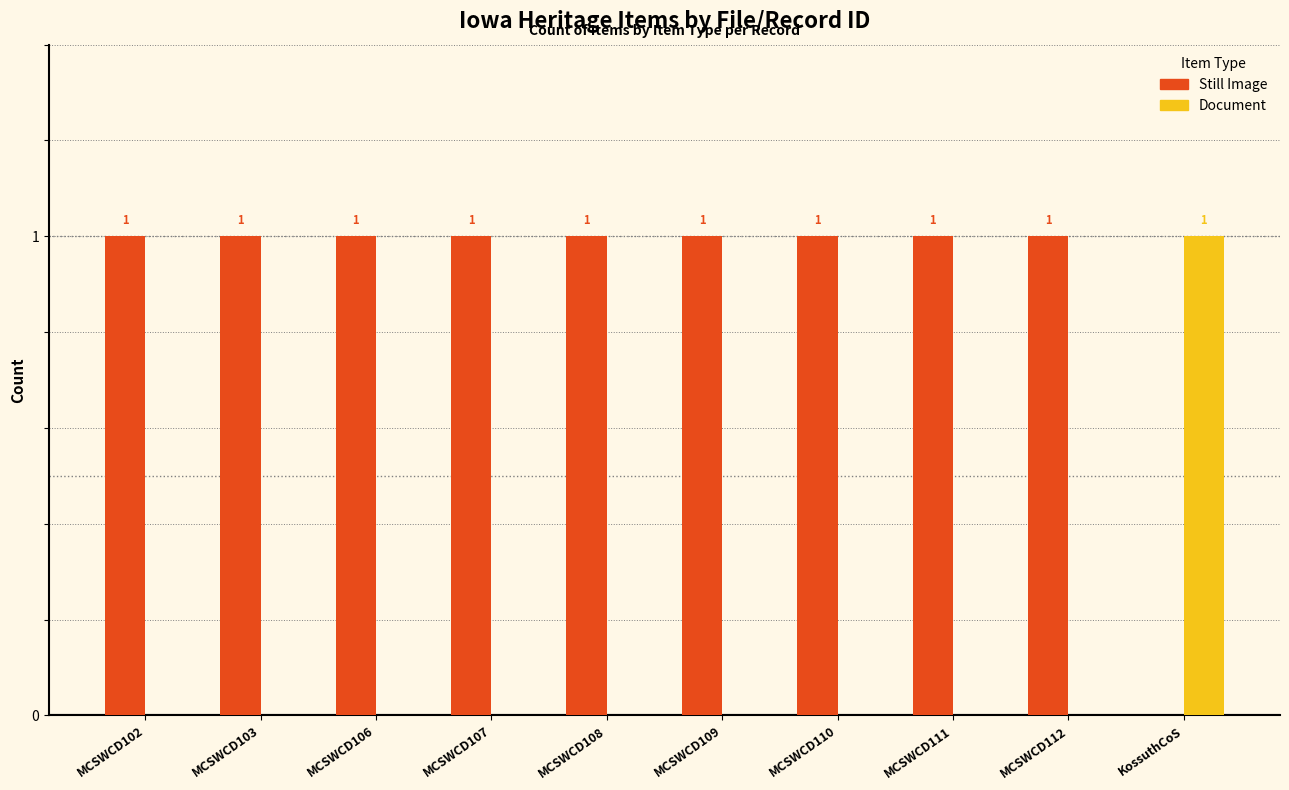

The Still Image series shows 1 at MCSWCD103. True or false?

True